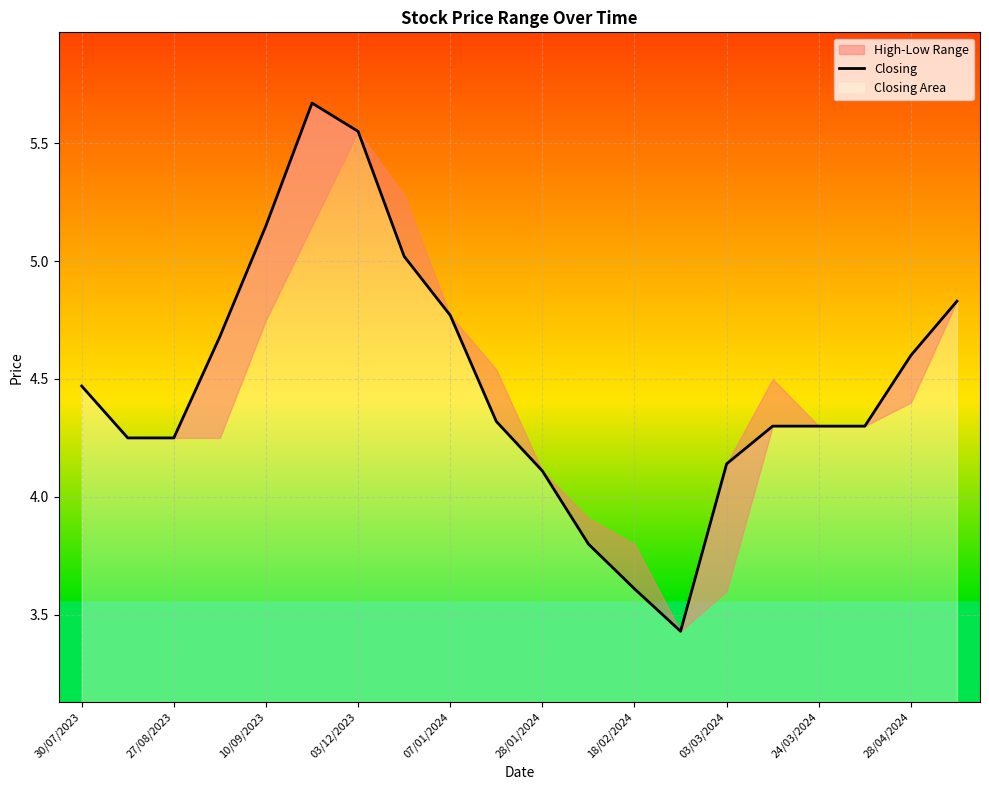

What is the sum of all values?

89.5